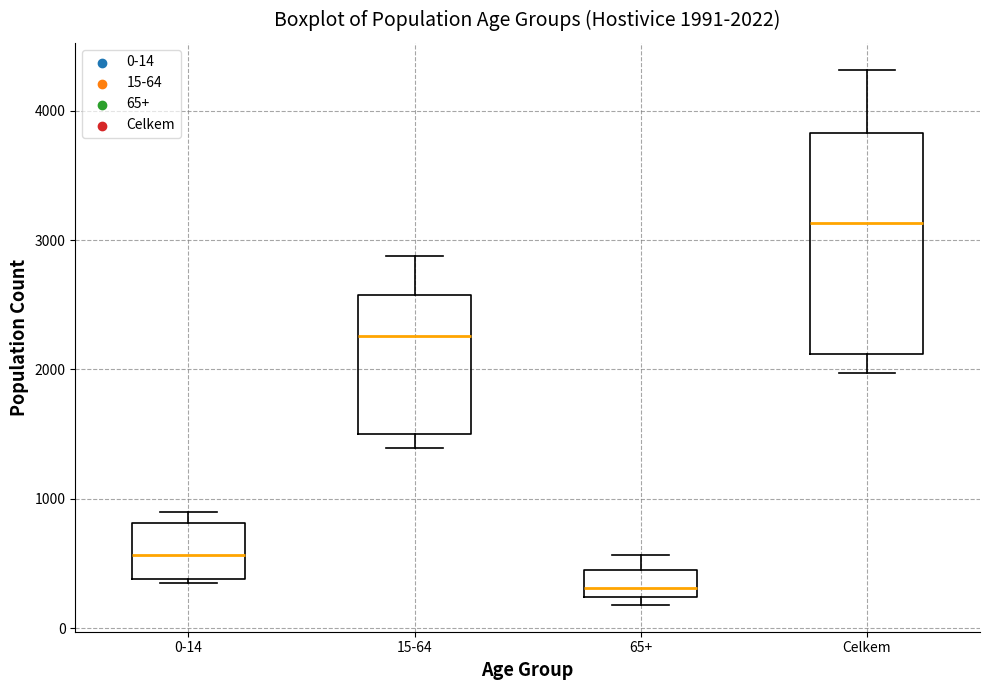

Which box's median line is the highest?

Celkem